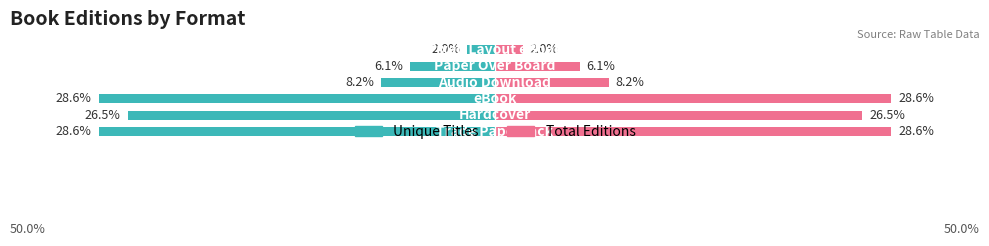

List the series in order of their overall mean, highest first.

Total Editions, Unique Titles